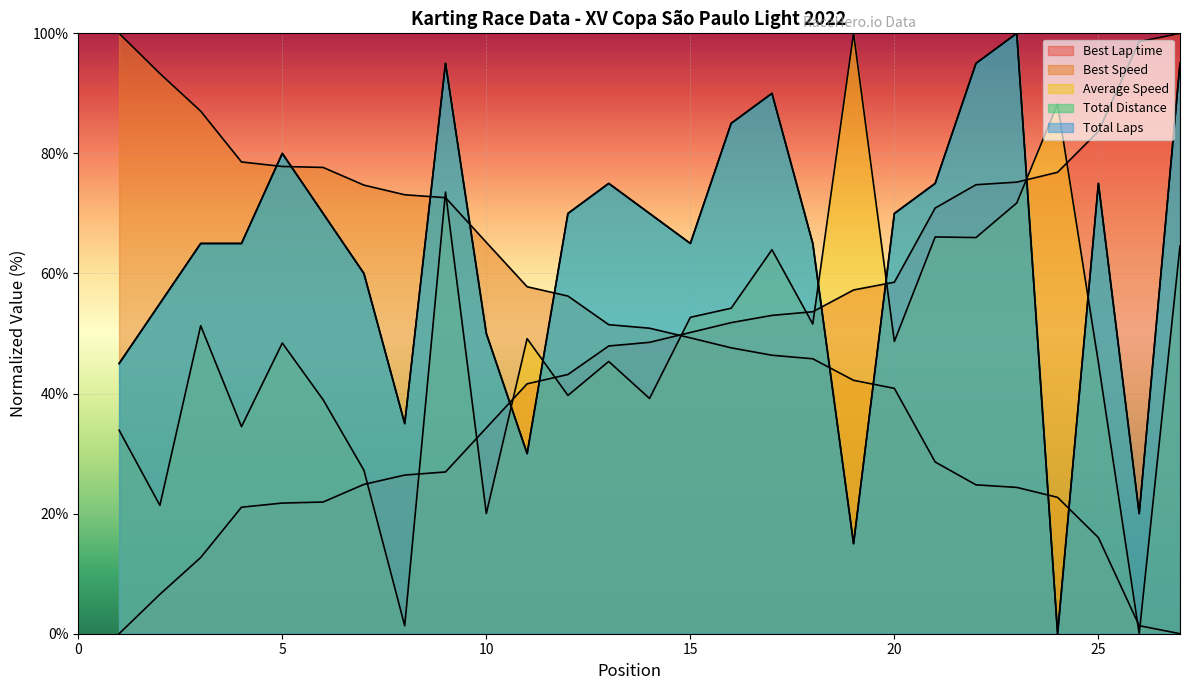

At which category does Average Speed reach its first local peak?

3